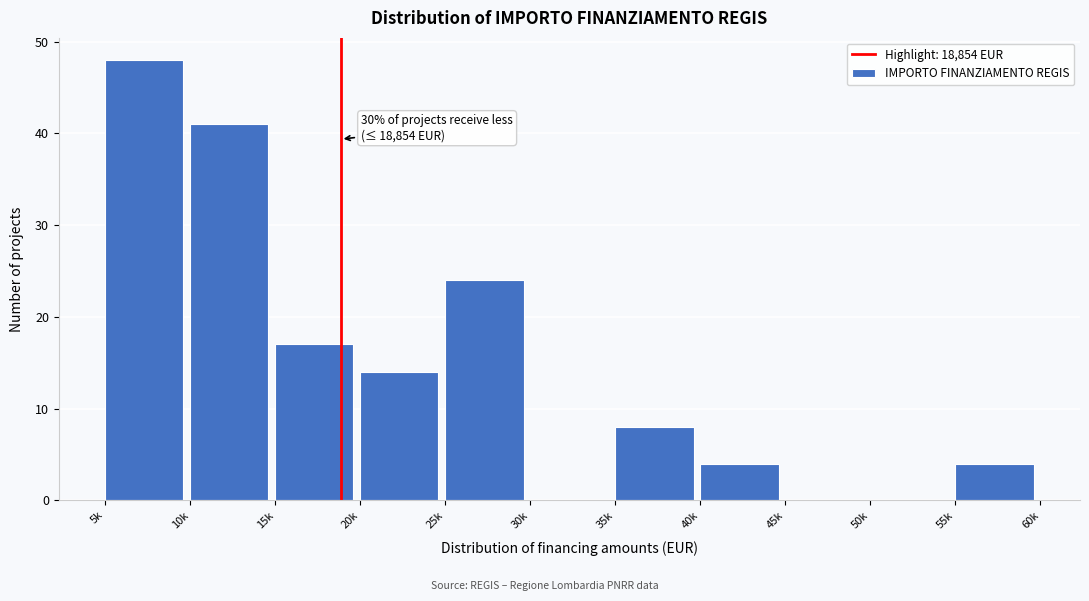

Reading left to right, transcribe all the data shown in this chart.

5k=48	10k=41	15k=17	20k=14	25k=24	30k=0	35k=8	40k=4	45k=0	50k=0	55k=4